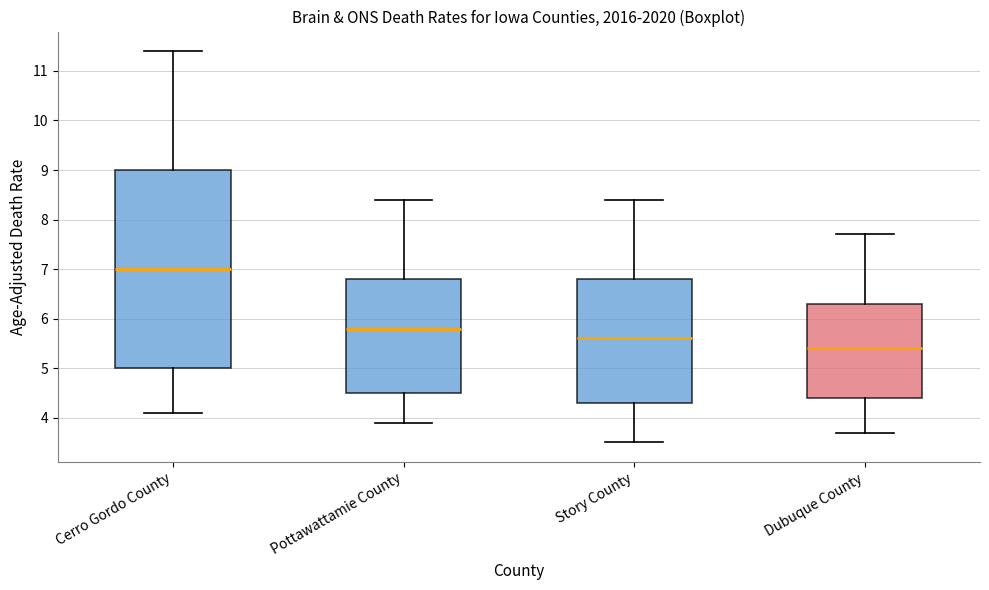

Which box's median line is the highest?

Cerro Gordo County